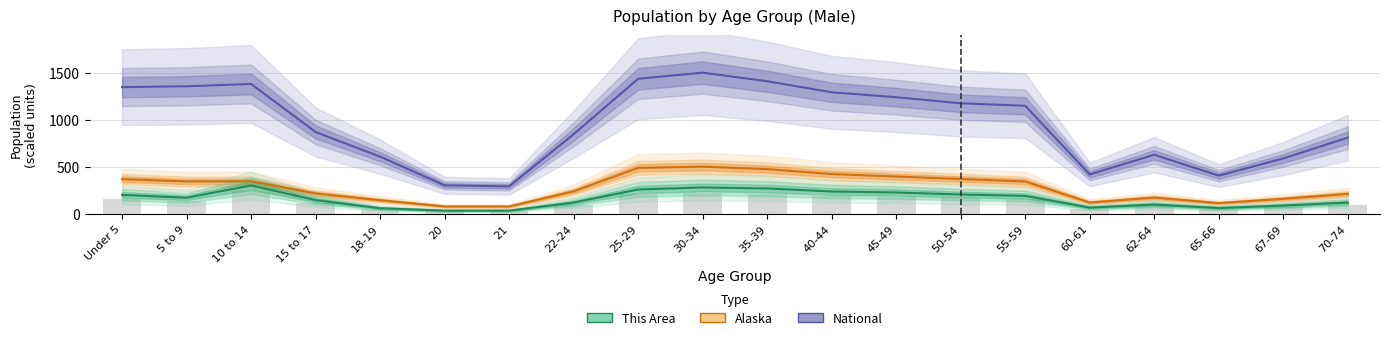

At how many categories does at least one series exceed 779?

13